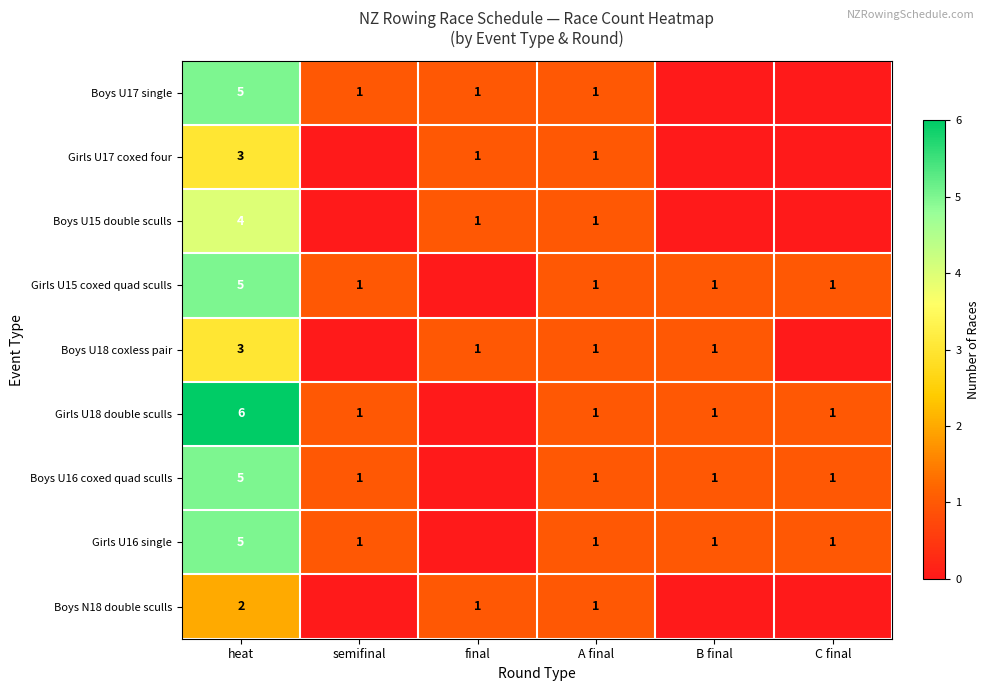

What is the sum of the Boys U15 double sculls values at final and heat?

5